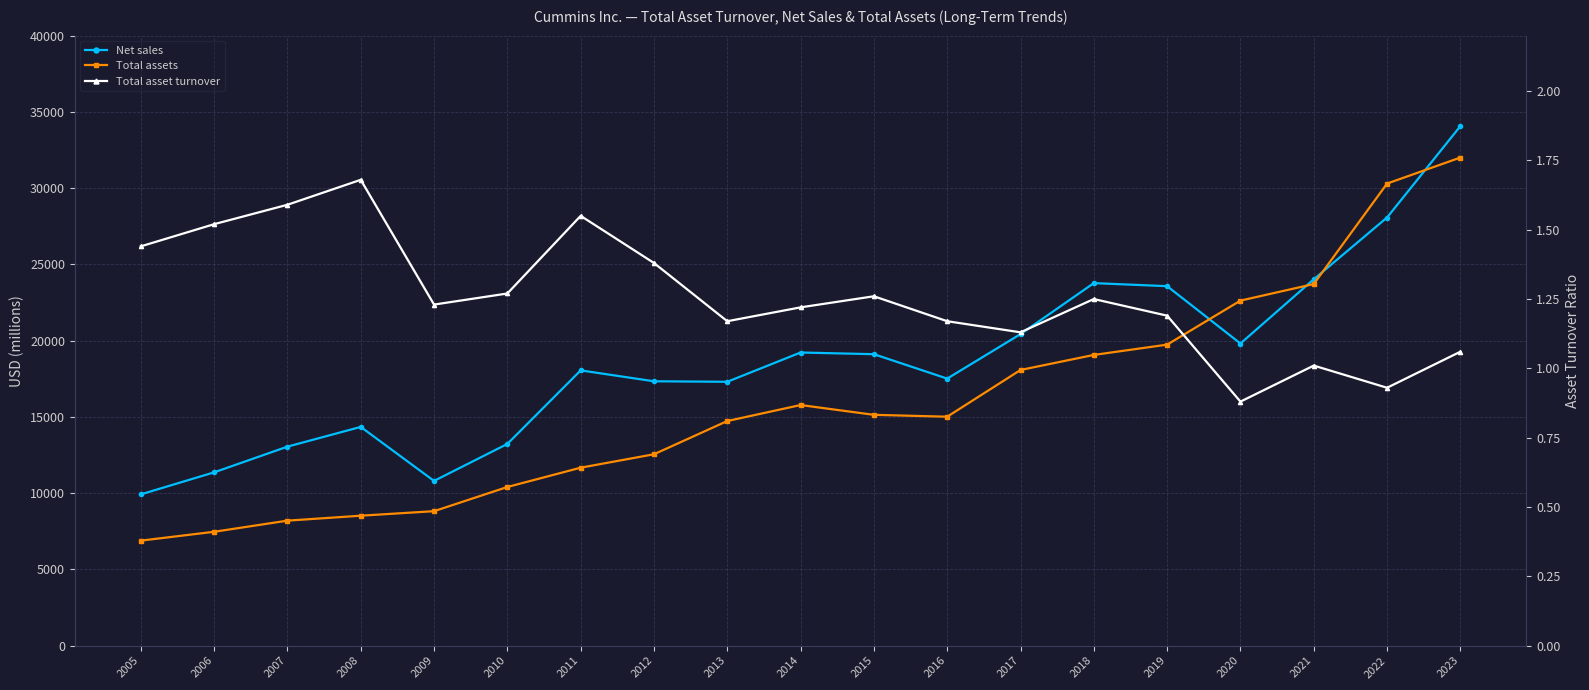

At which category does Total asset turnover reach its first local valley?

2009